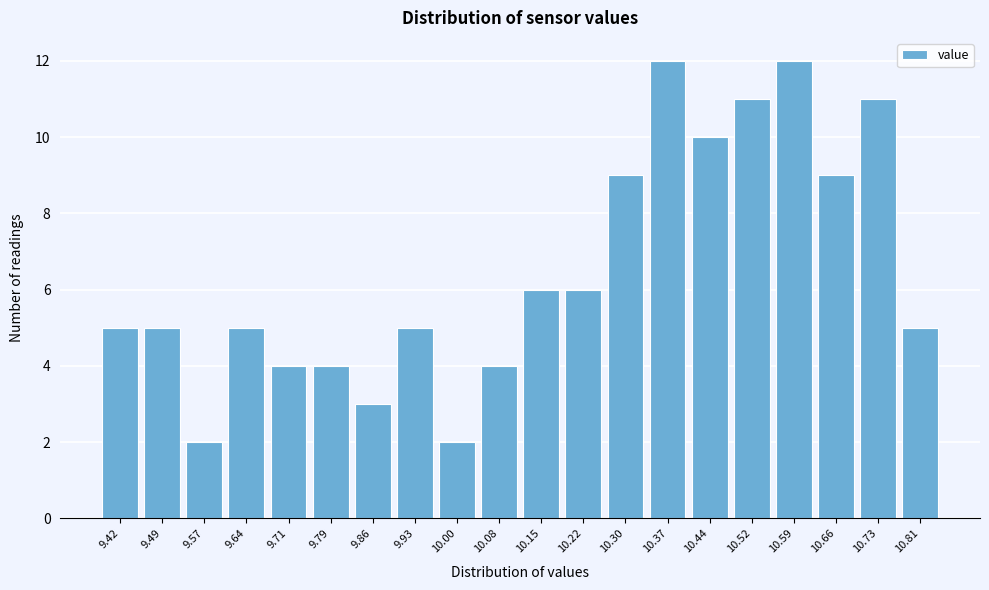

Reading left to right, extract all data points from this chart.

5	5	2	5	4	4	3	5	2	4	6	6	9	12	10	11	12	9	11	5